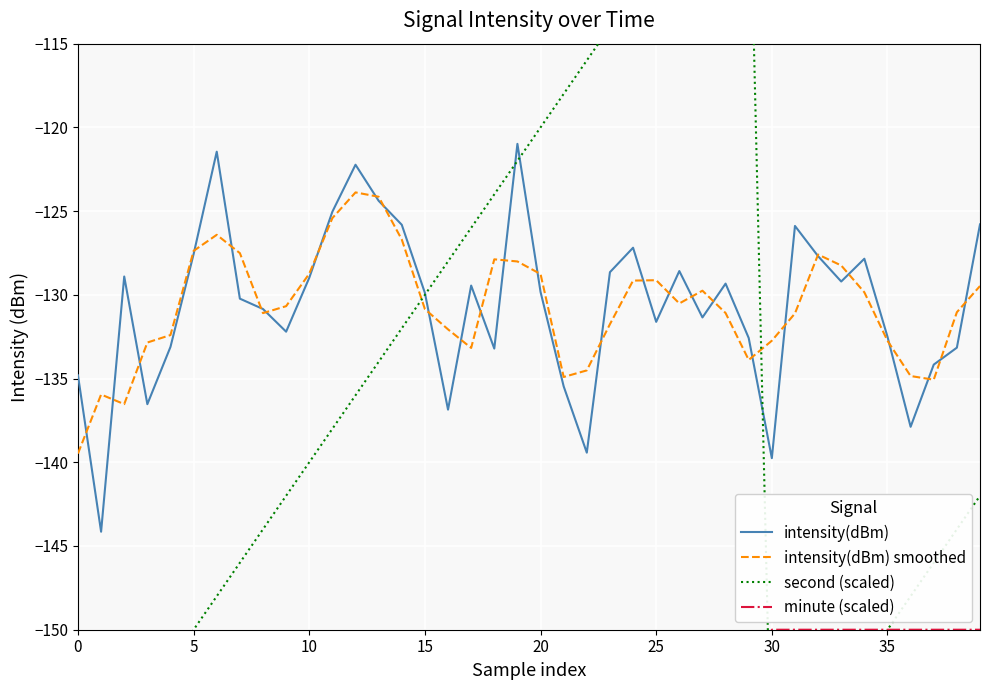

At how many categories does at least one series exceed -123?

13